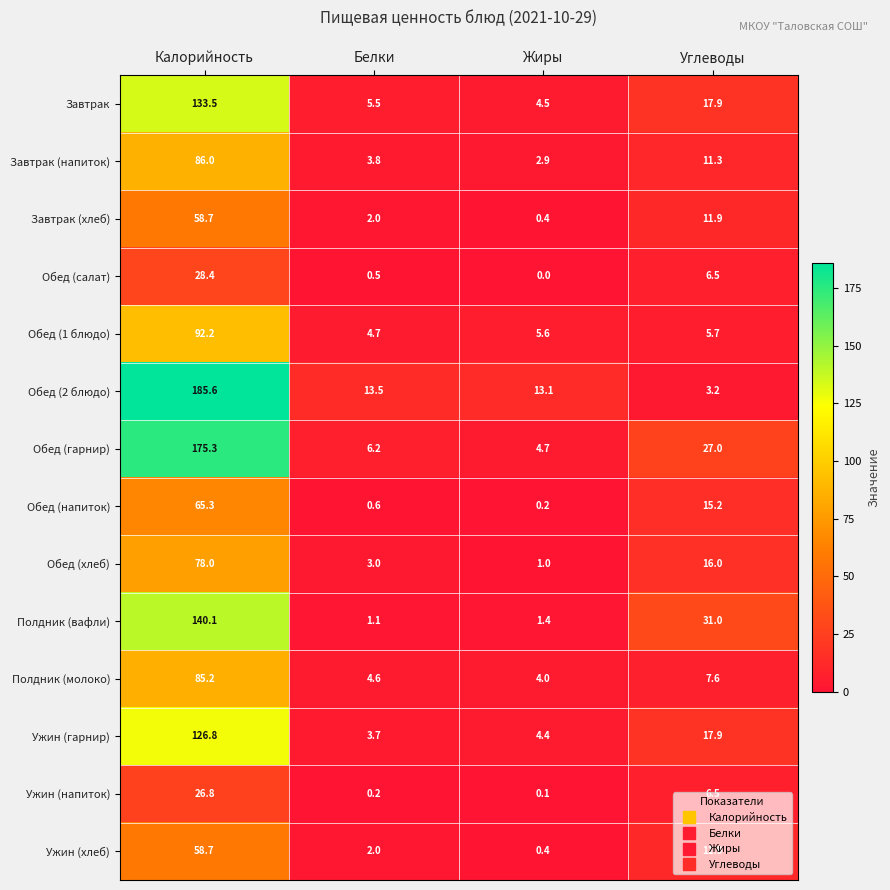

Which series has the widest spread of values?

Обед (2 блюдо)